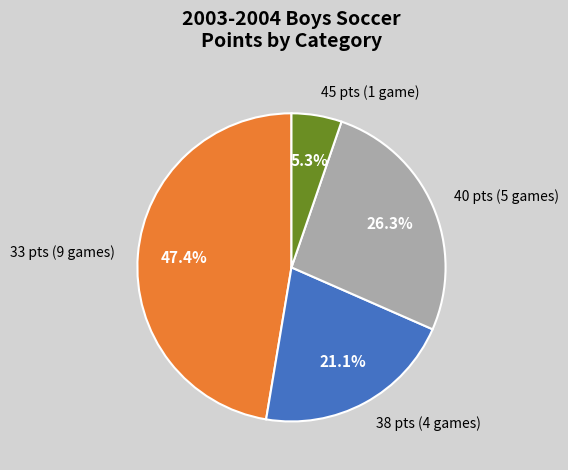

Combined, do 38 pts (4 games) and 33 pts (9 games) account for over 50%?

Yes